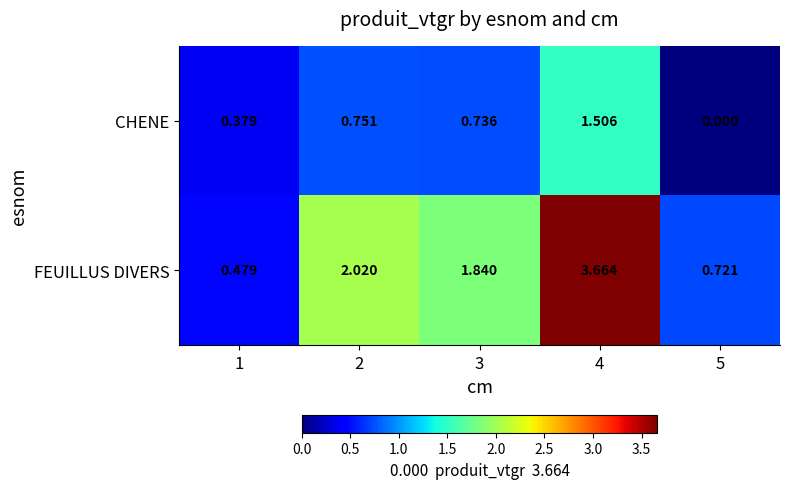

Between 1 and 3, which series saw the biggest shift?

FEUILLUS DIVERS